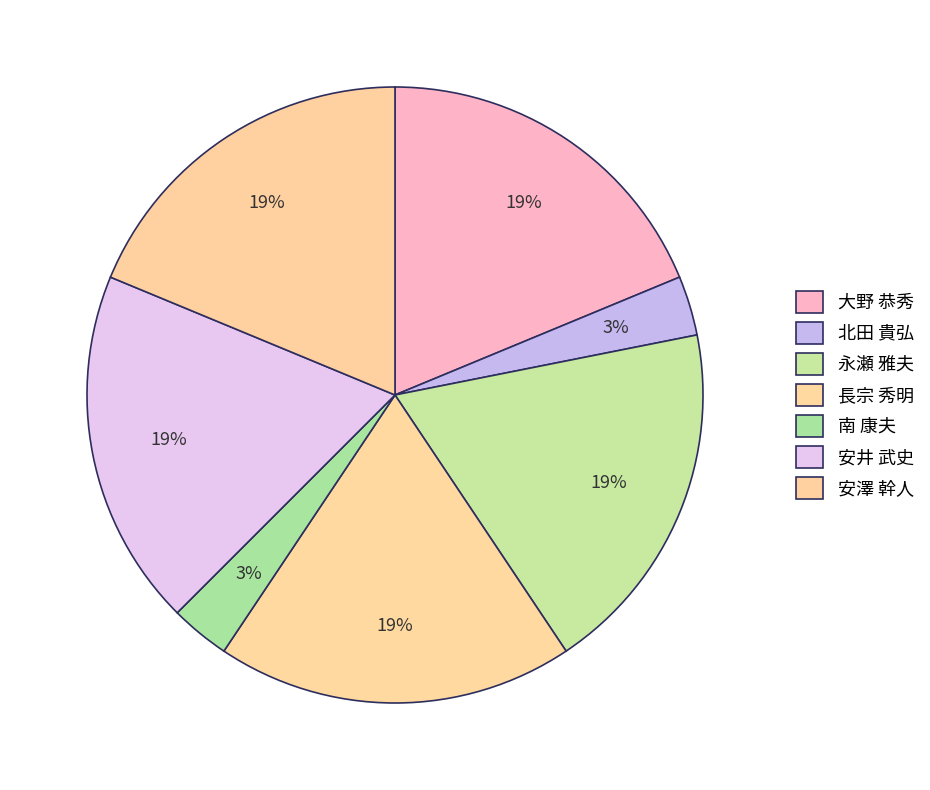

Does 永瀬 雅夫 account for over 50% of the chart?

No